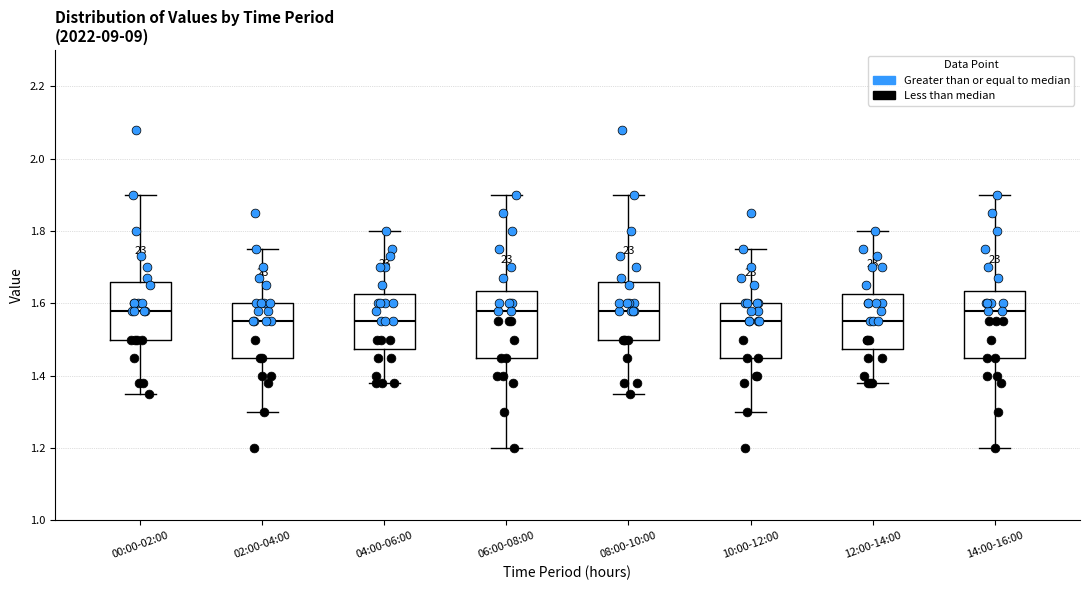

Reading left to right, read every box against the y-axis: the position of its median line, the range the box covers, and the ends of its whiskers. The values are not printed on the chart, so give them approximately, as read against the axis.

00:00-02:00: median 1.58, box 1.50 to 1.66, whiskers 1.36 to 1.90
02:00-04:00: median 1.56, box 1.46 to 1.60, whiskers 1.30 to 1.76
04:00-06:00: median 1.56, box 1.48 to 1.62, whiskers 1.38 to 1.80
06:00-08:00: median 1.58, box 1.46 to 1.64, whiskers 1.20 to 1.90
08:00-10:00: median 1.58, box 1.50 to 1.66, whiskers 1.36 to 1.90
10:00-12:00: median 1.56, box 1.46 to 1.60, whiskers 1.30 to 1.76
12:00-14:00: median 1.56, box 1.48 to 1.62, whiskers 1.38 to 1.80
14:00-16:00: median 1.58, box 1.46 to 1.64, whiskers 1.20 to 1.90